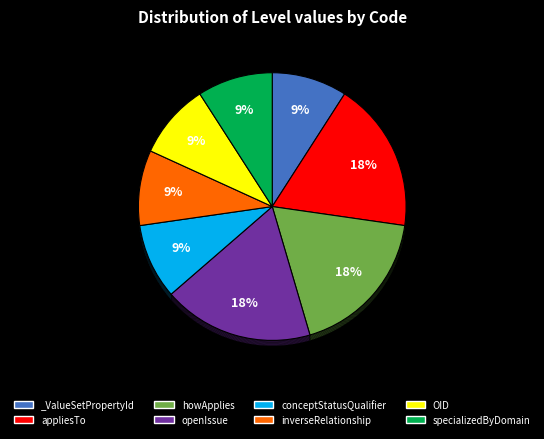

Is there any slice that represents more than half of the pie?

No